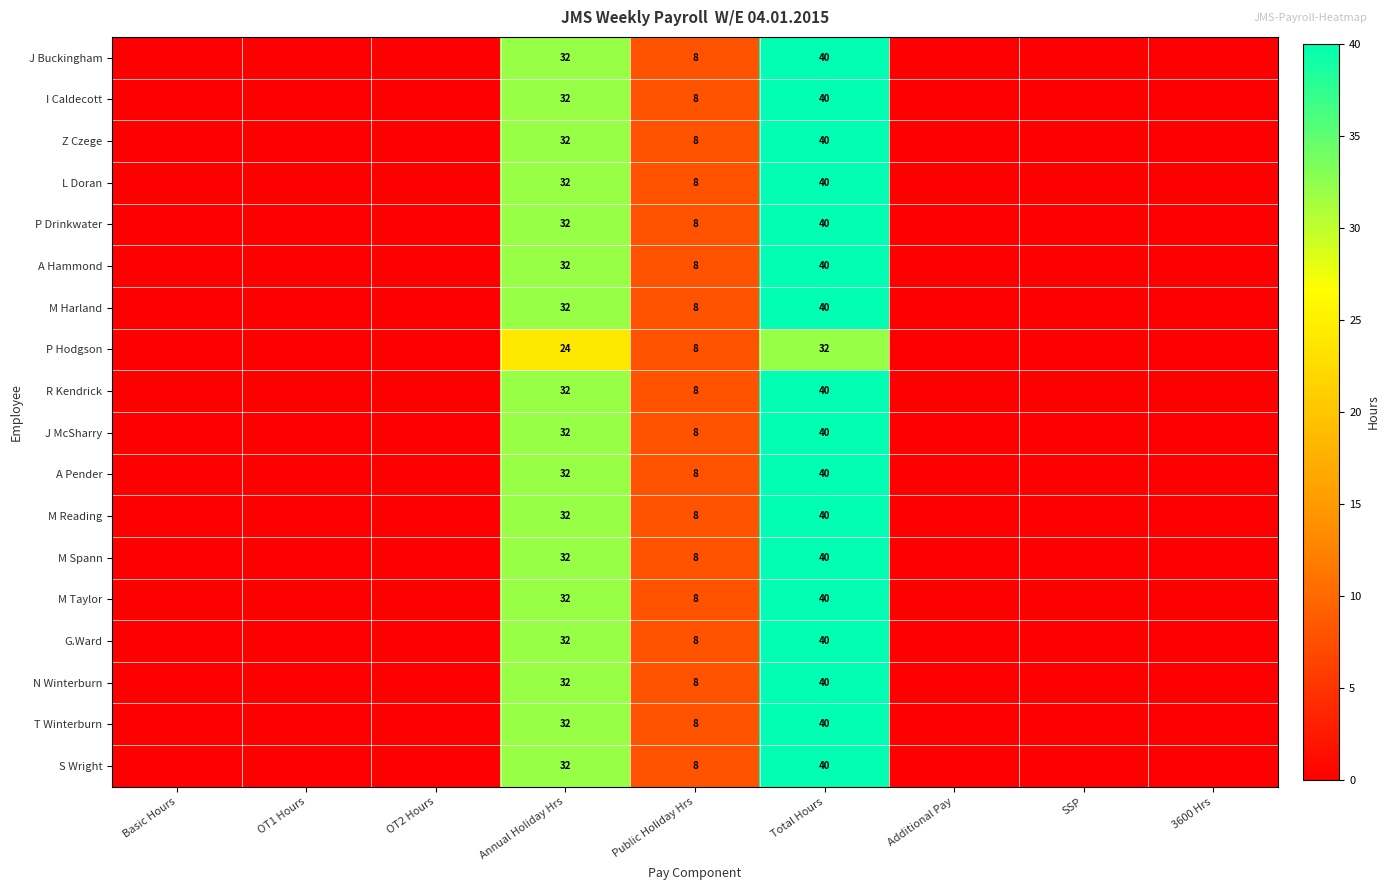

The value of P Drinkwater at Total Hours is 40. True or false?

True